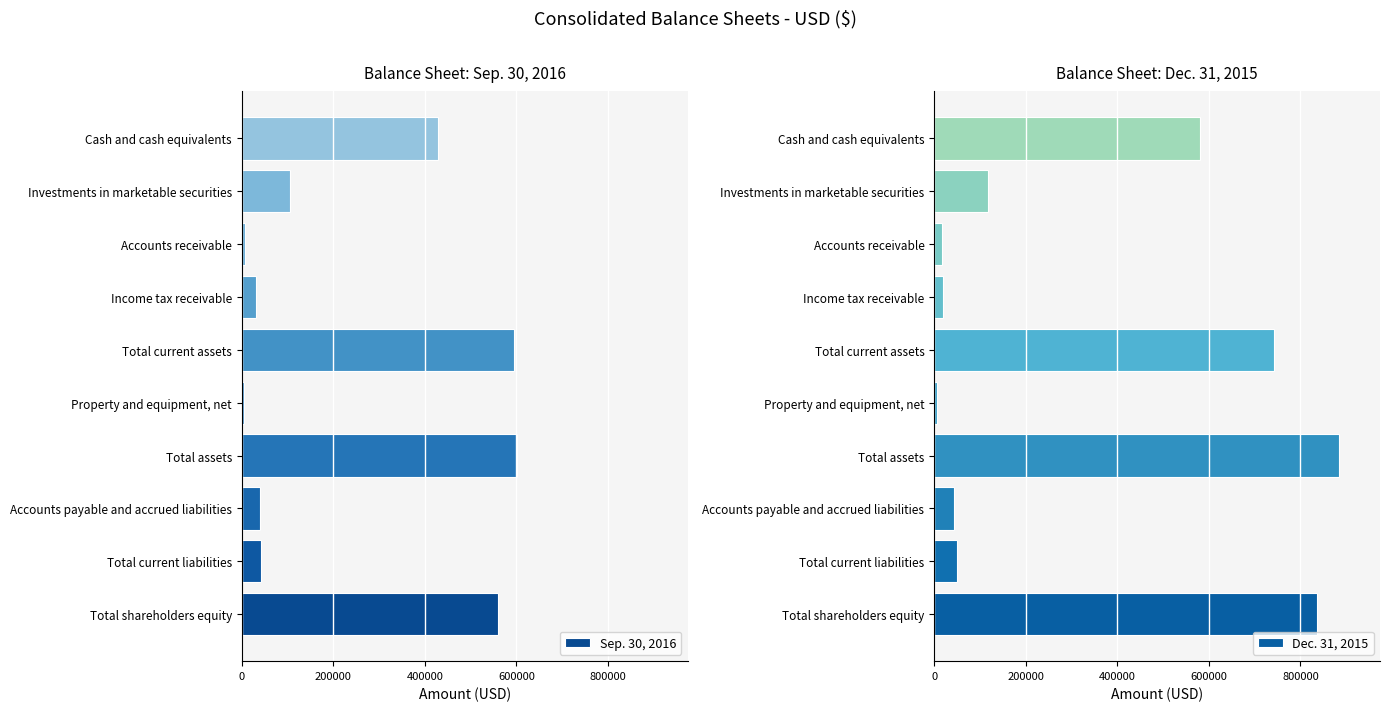

What is the approximate value of Dec. 31, 2015 at Total assets, to the nearest 50?

885300